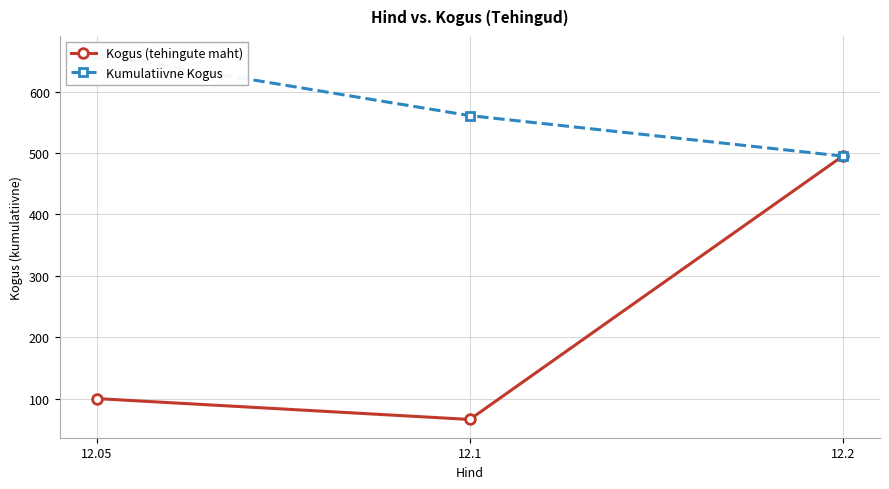

At which category does the chart reach its minimum across all series?

12.1